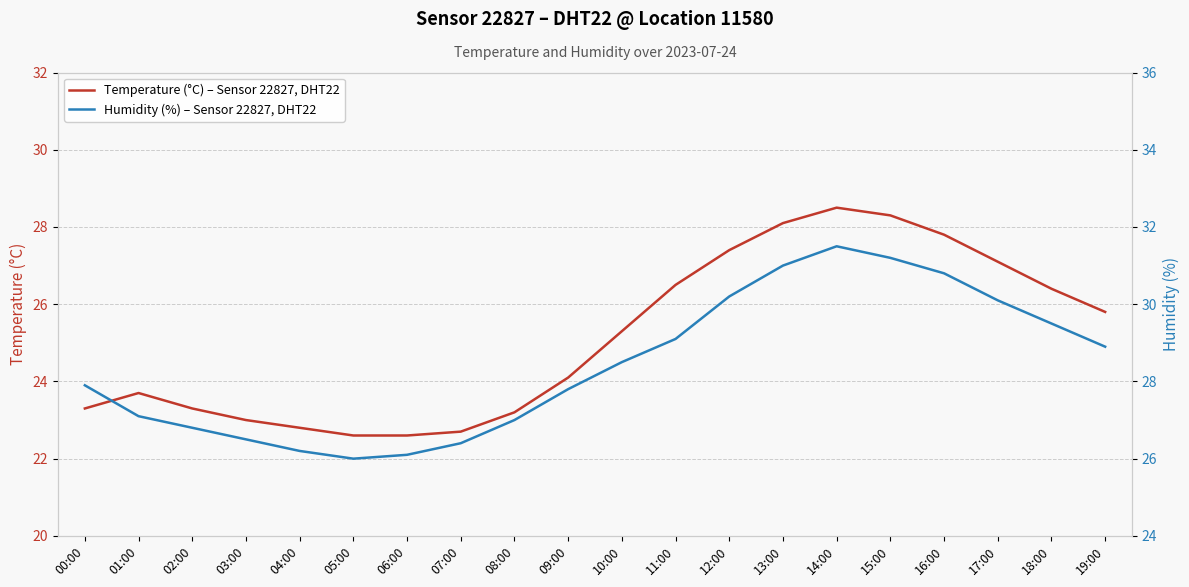

At how many categories does at least one series exceed 24?

20